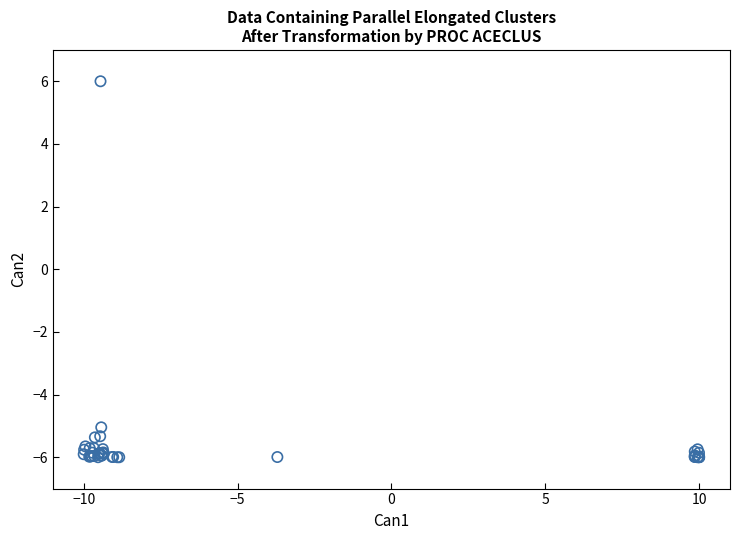

What Y value in the scatter plot is closest to 0?

-5.0